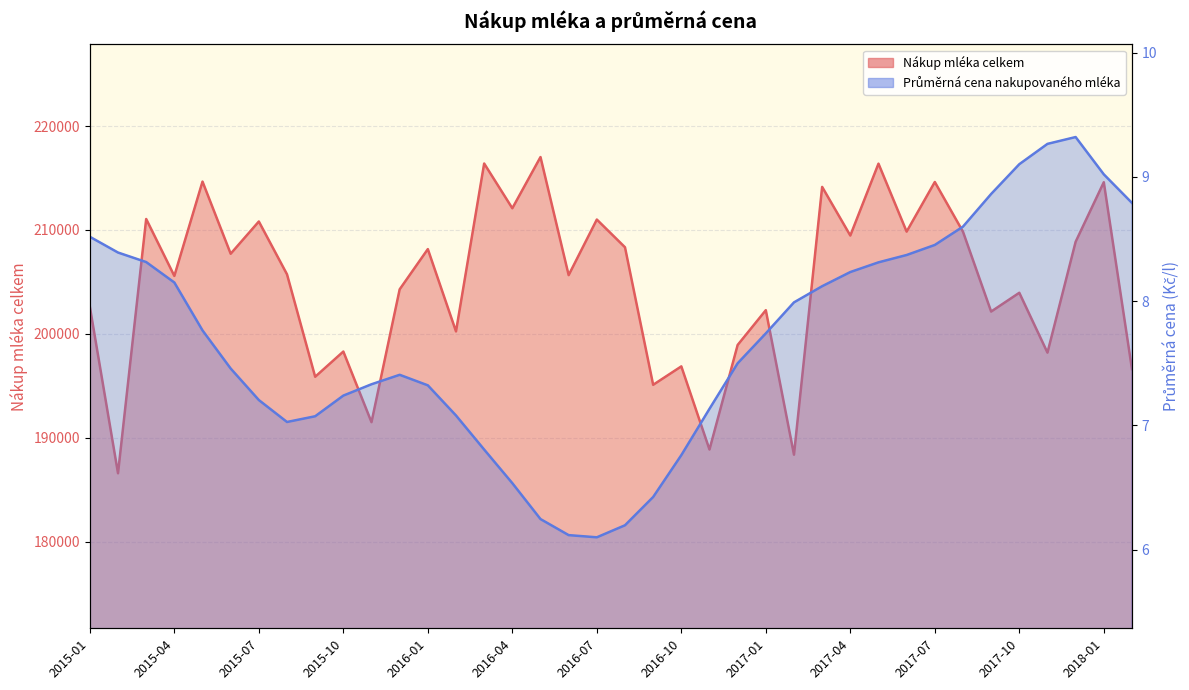

The value of Průměrná cena nakupovaného mléka at 2016-09 is 6.4. True or false?

True